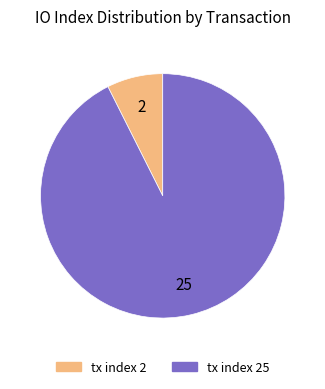

Is tx index 25 the majority of the pie?

Yes